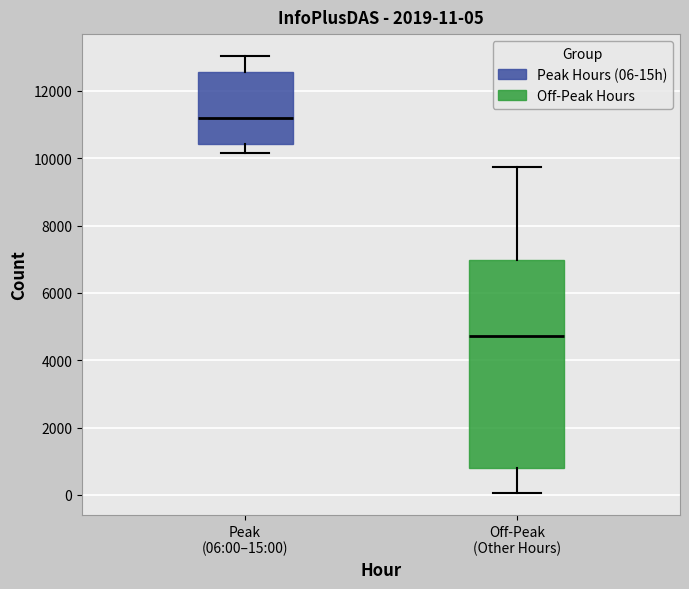

Which box's median line is the highest?

Peak (06:00–15:00)